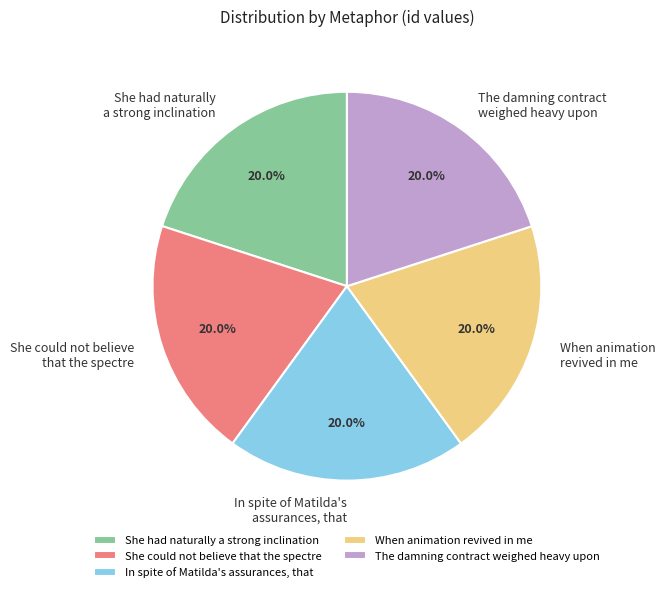

Is the sum of When animation revived in me and In spite of Matilda's assurances, that greater than half?

No